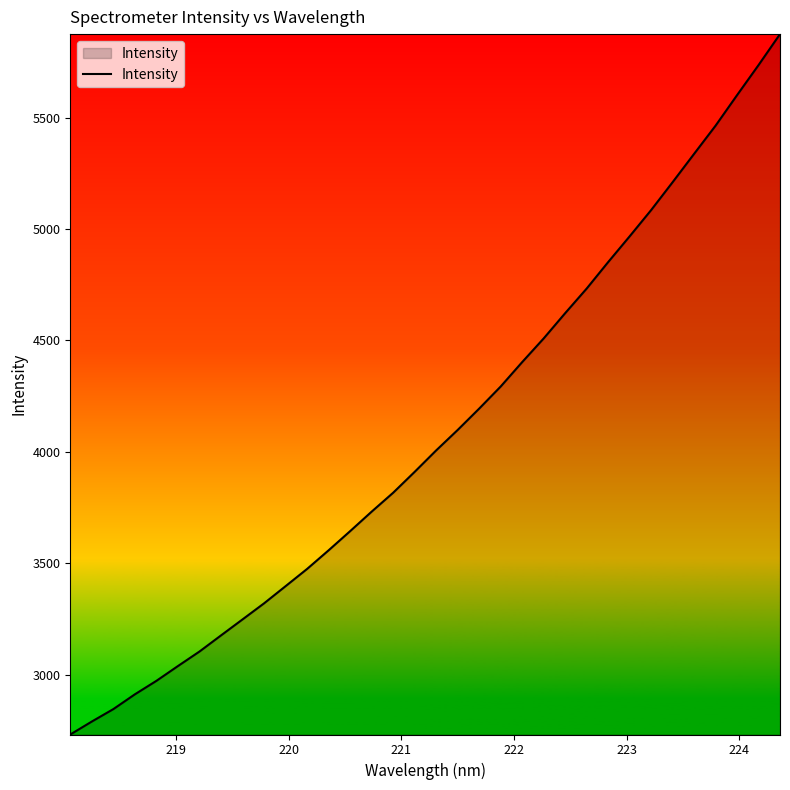

What is the difference between the maximum and minimum values?

3144.4